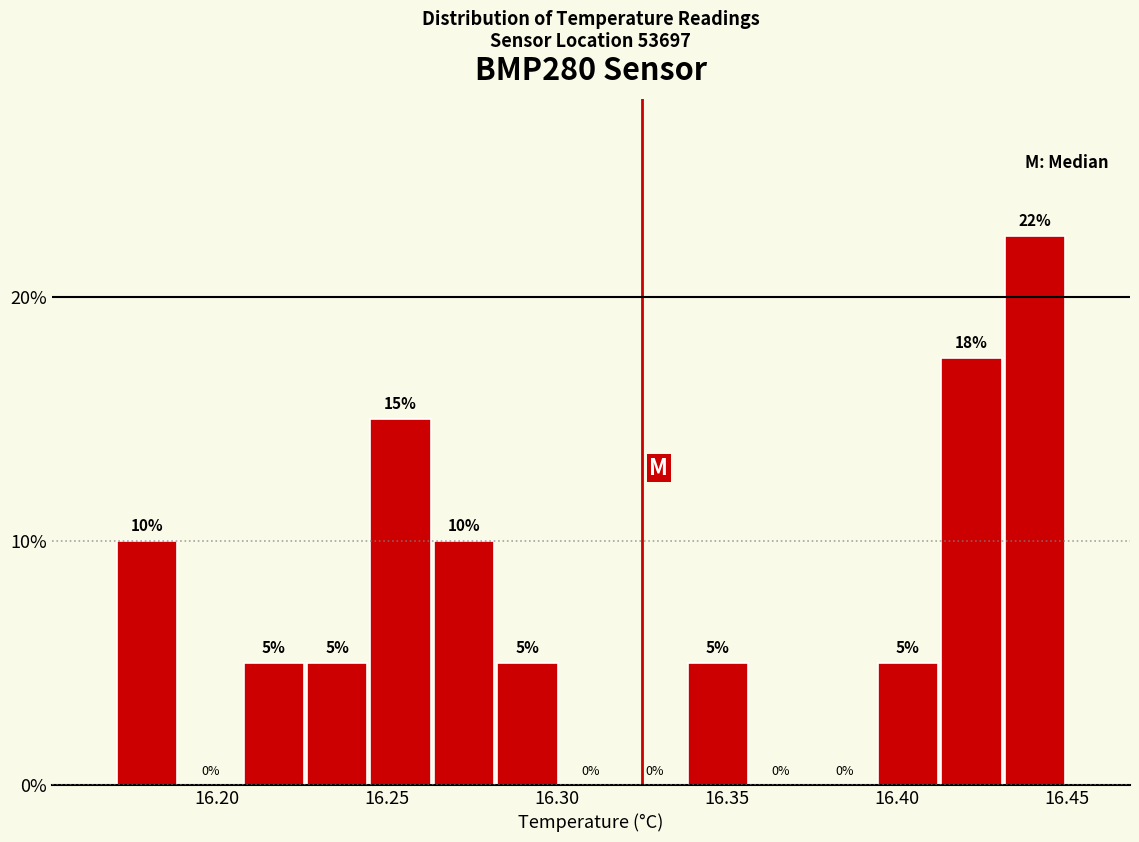

Around what value on the x-axis is the tallest bar? Give the approximate position of its centre, as read against the axis.

16.440